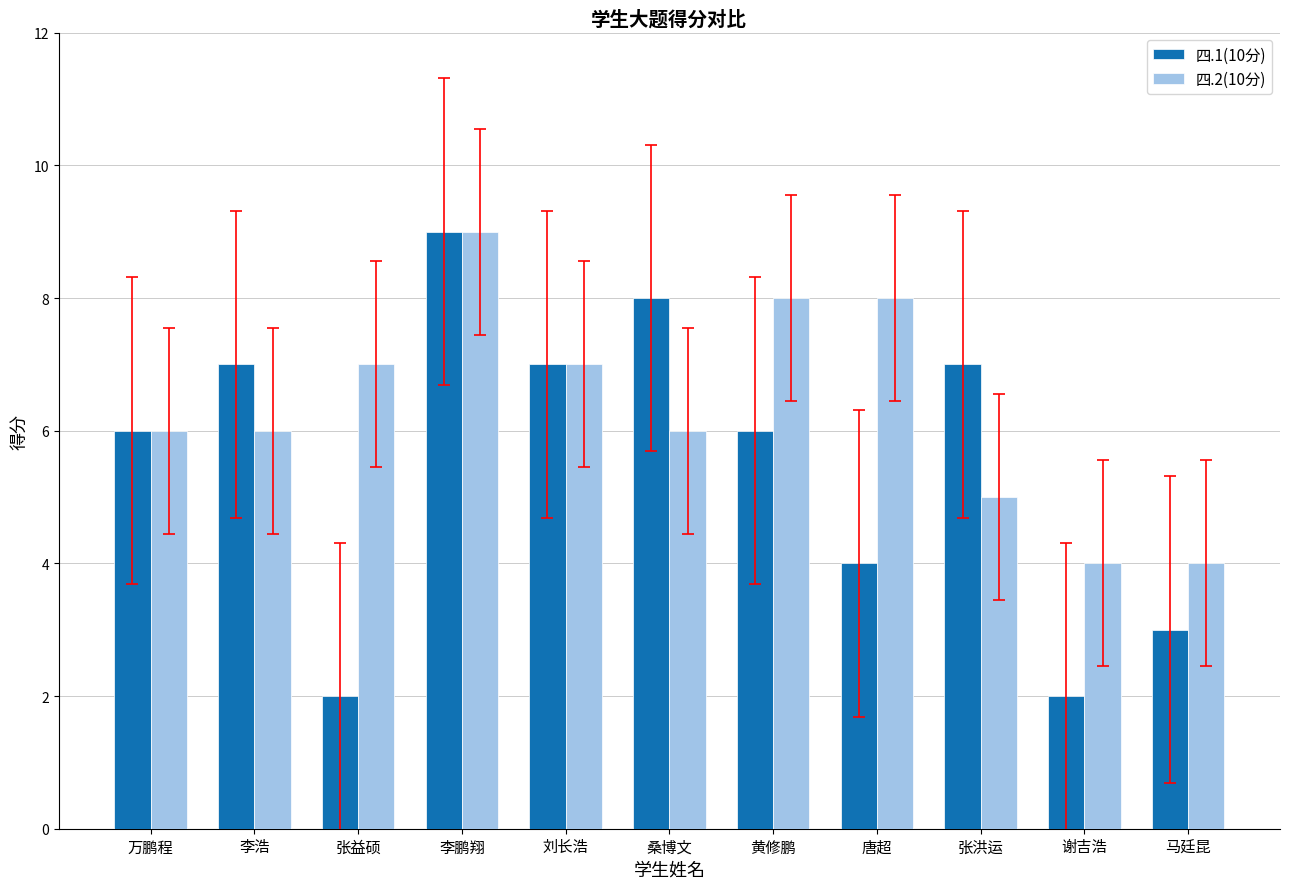

At 张洪运, list the series in order from largest to smallest.

四.1(10分), 四.2(10分)